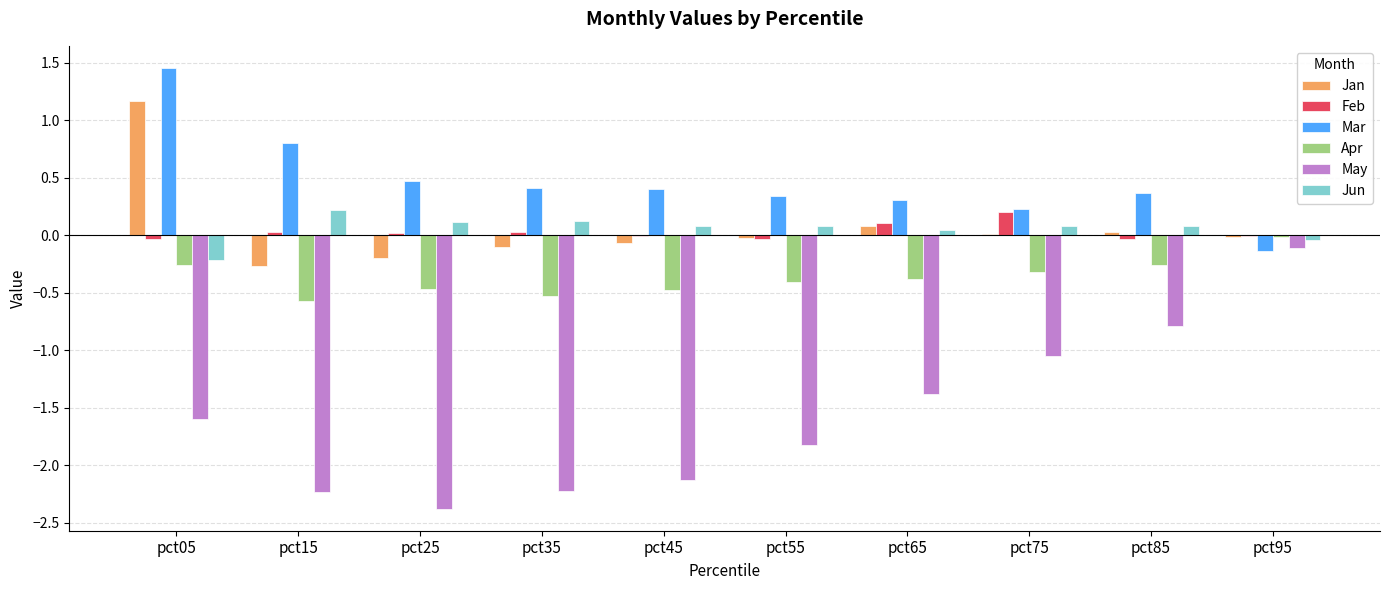

The value of Mar at pct75 is 0.2. True or false?

True